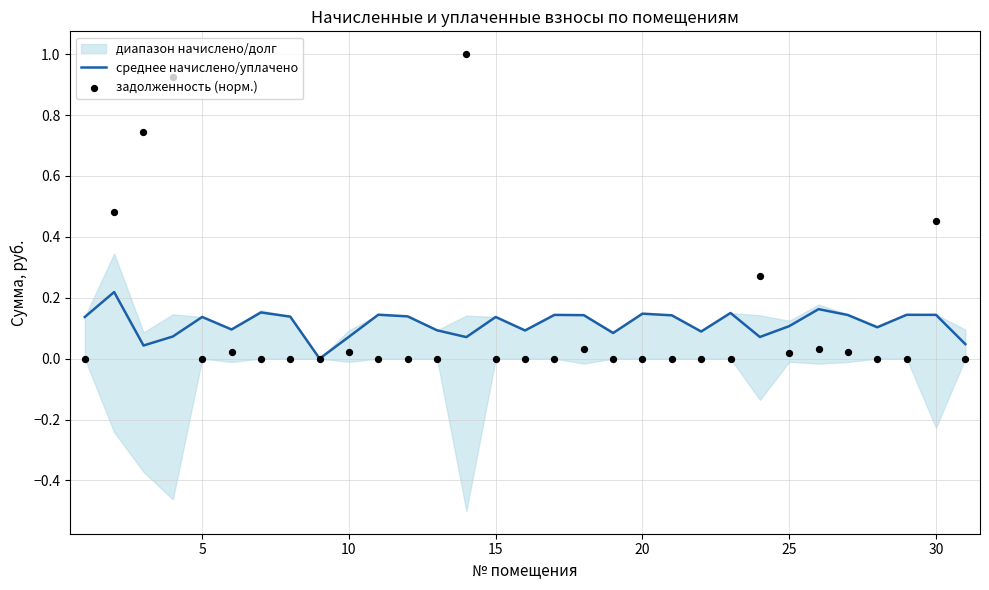

Is the value of среднее начислено/уплачено at 25 greater than the value of задолженность (норм.) at 16?

Yes